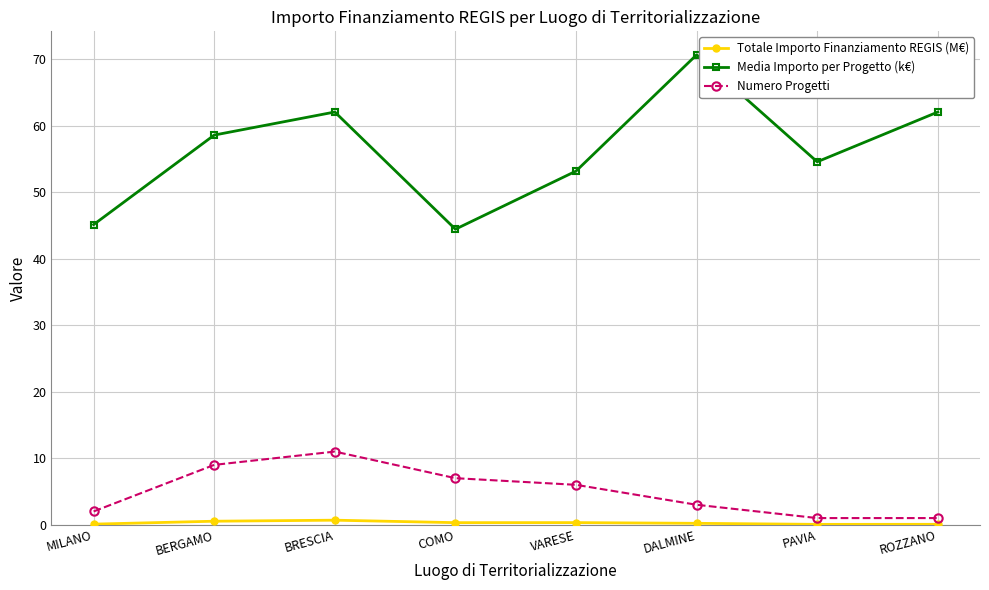

What is the total value across all series at BERGAMO?

68.1